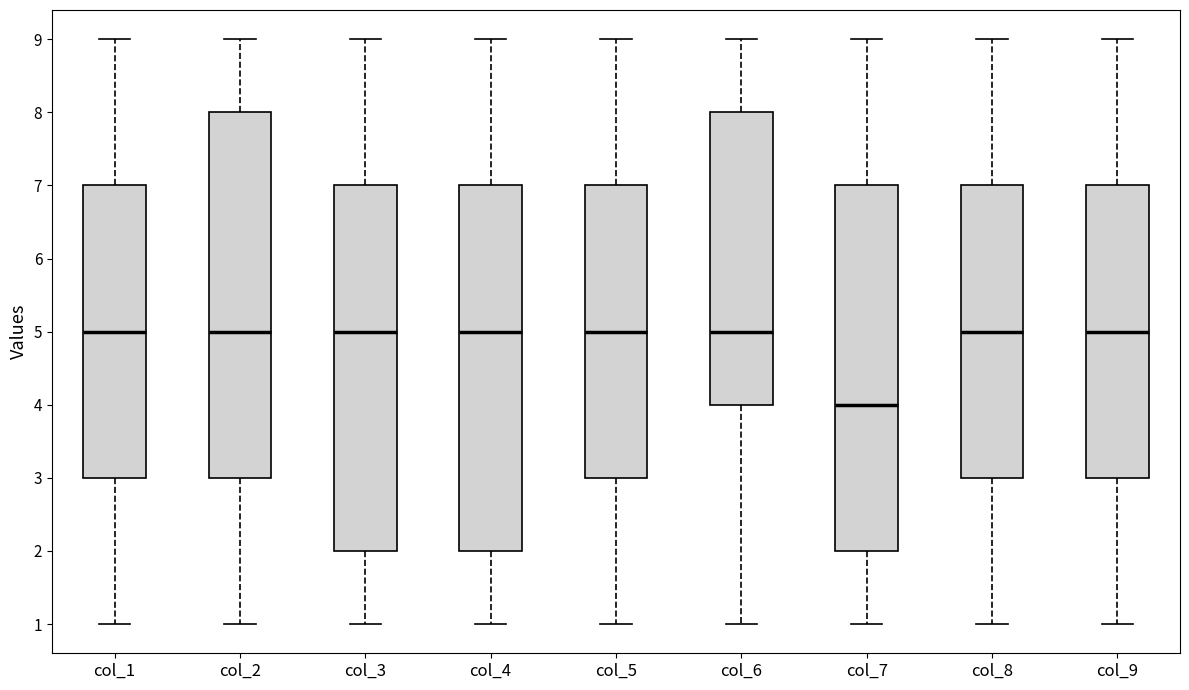

Where is the upper edge of the box for col_6 on the y-axis? The values are not printed on the chart, so give them approximately, as read against the axis.

8